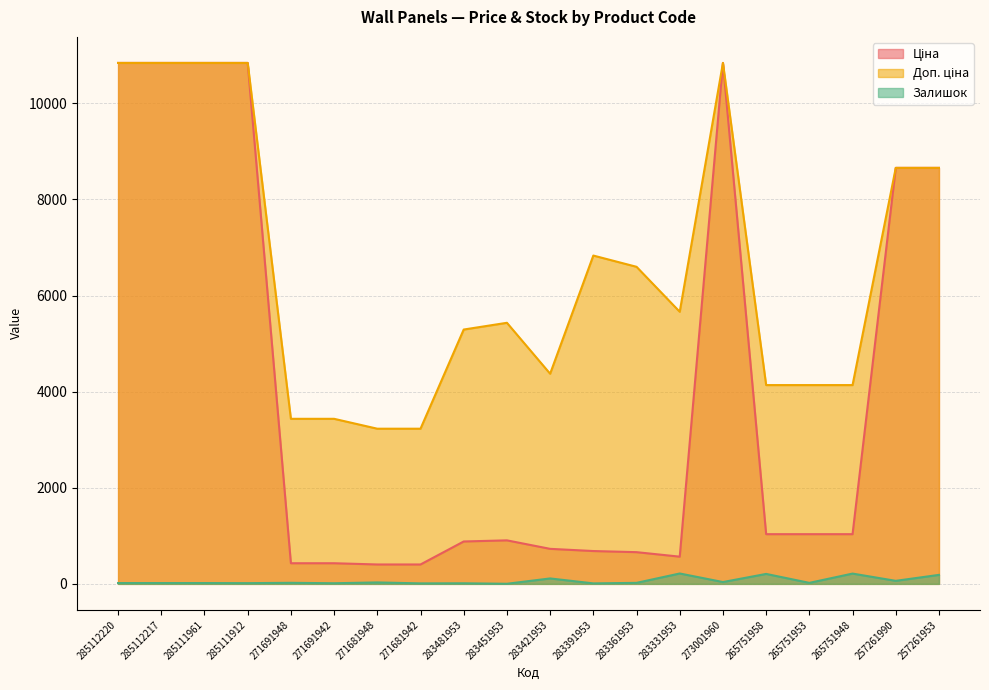

Reading left to right, list all the values displayed in this chart.

Ціна: 285112220=10840.1	285112217=10840.1	285111961=10840.1	285111912=10840.1	271691948=429.3	271691942=429.3	271681948=403.6	271681942=403.6	283481953=882.1	283451953=905.5	283421953=728.8	283391953=683.2	283361953=659.8	283331953=566.2	273001960=10840.1	265751958=1034.1	265751953=1034.1	265751948=1034.1	257261990=8656.2	257261953=8656.2
Доп. ціна: 285112220=10840.1	285112217=10840.1	285111961=10840.1	285111912=10840.1	271691948=3434.6	271691942=3434.6	271681948=3228.8	271681942=3228.8	283481953=5292.4	283451953=5432.8	283421953=4372.9	283391953=6831.9	283361953=6597.9	283331953=5662.1	273001960=10840.1	265751958=4136.6	265751953=4136.6	265751948=4136.6	257261990=8656.2	257261953=8656.2
Залишок: 285112220=17.0	285112217=17.0	285111961=17.0	285111912=15.0	271691948=22.0	271691942=13.0	271681948=30.0	271681942=10.0	283481953=12.0	283451953=2.0	283421953=113.0	283391953=10.0	283361953=21.0	283331953=216.0	273001960=38.0	265751958=207.0	265751953=21.0	265751948=214.0	257261990=63.0	257261953=187.0